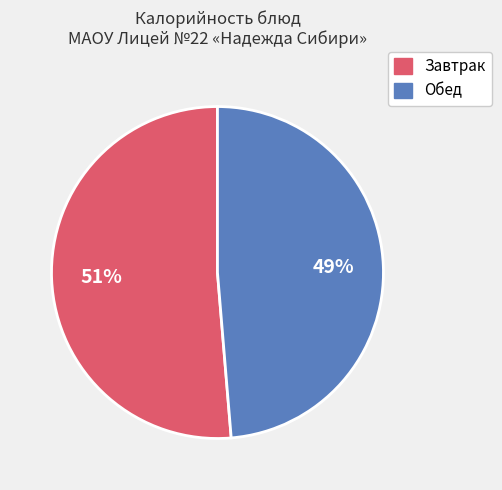

To the nearest percent, what is the average slice percentage?

50%